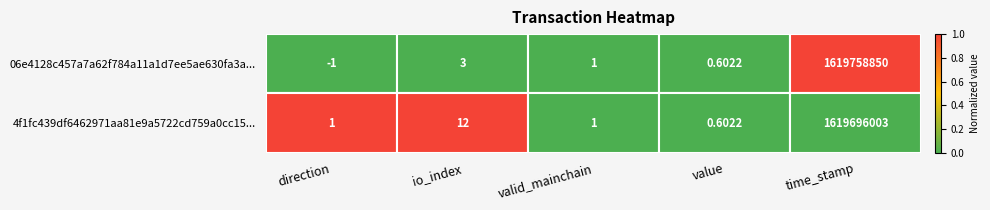

The 4f1fc439df6462971aa81e9a5722cd759a0cc15... series shows 0 at direction. True or false?

False